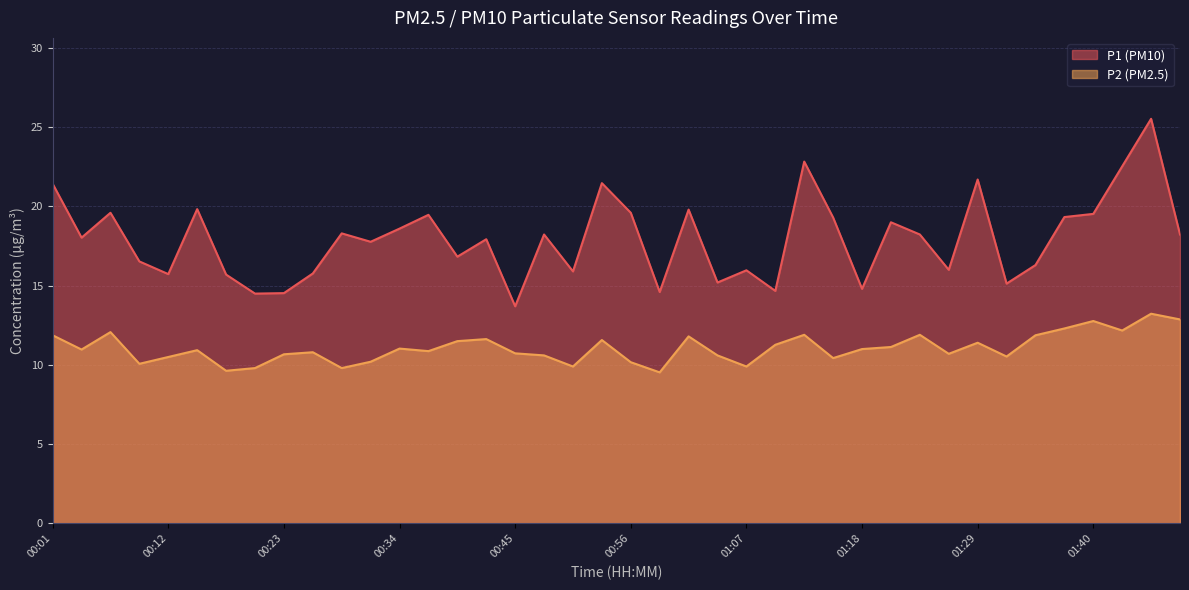

What position from the left is 00:23?

9